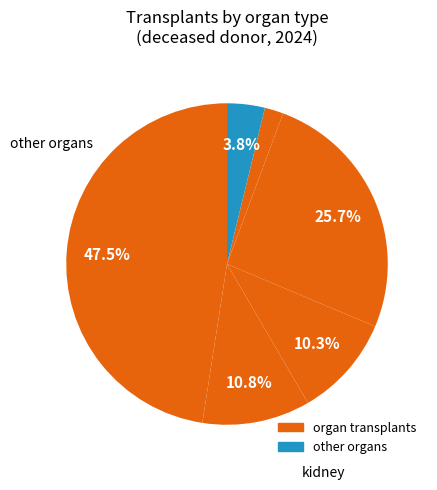

Rank the categories by value from highest to lowest.

kidney, liver, heart, lungs, other, pancreas + kidney